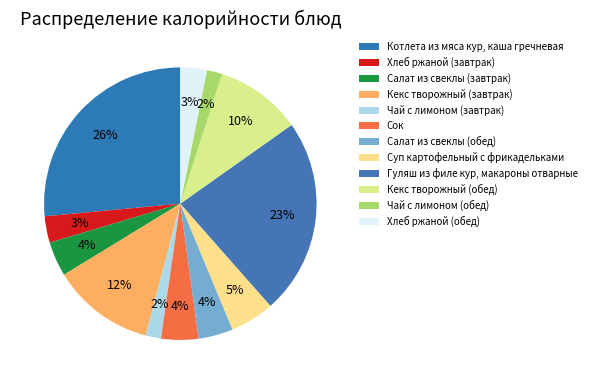

How many segments does this pie chart have?

12